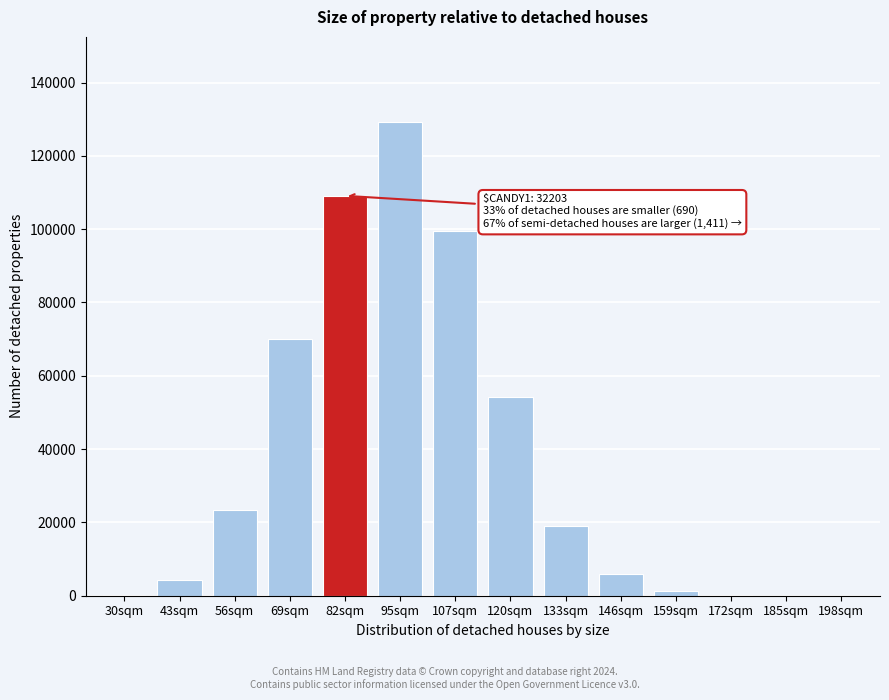

Which category has the highest value across all series?

95sqm